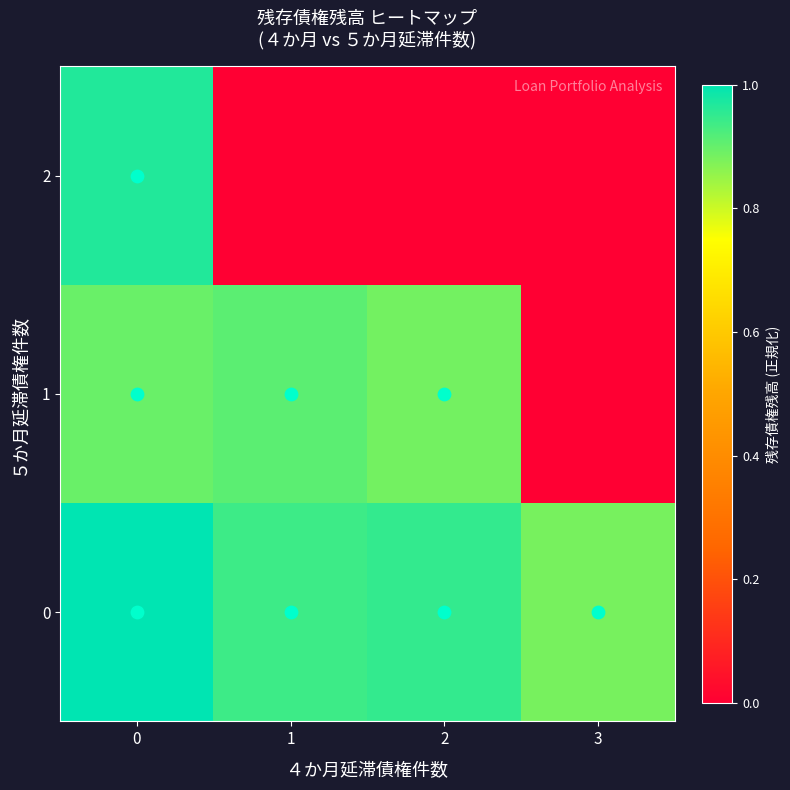

Reading left to right, what are all the values shown in this chart?

0: 0=1.0	1=0.9	2=0.9	3=0.9
1: 0=0.9	1=0.9	2=0.9	3=0.0
2: 0=1.0	1=0.0	2=0.0	3=0.0